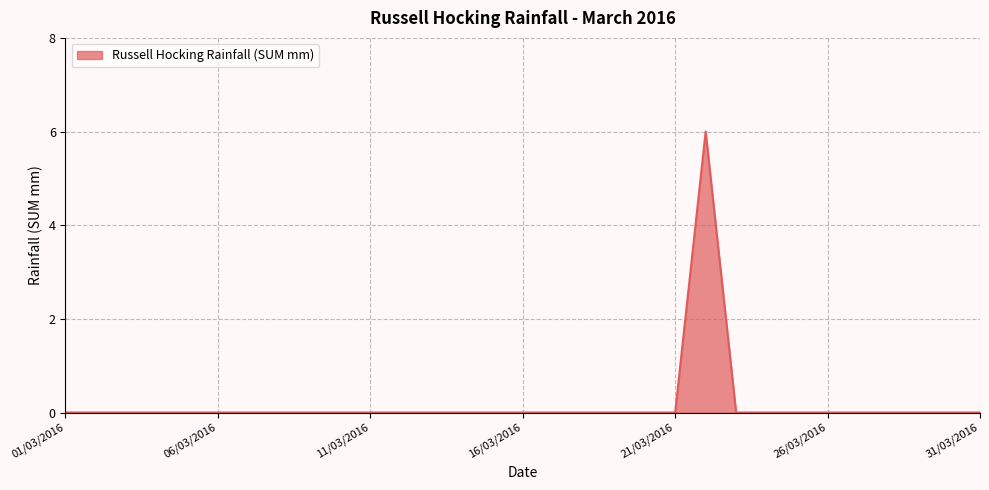

What is the maximum value shown in the chart?

6